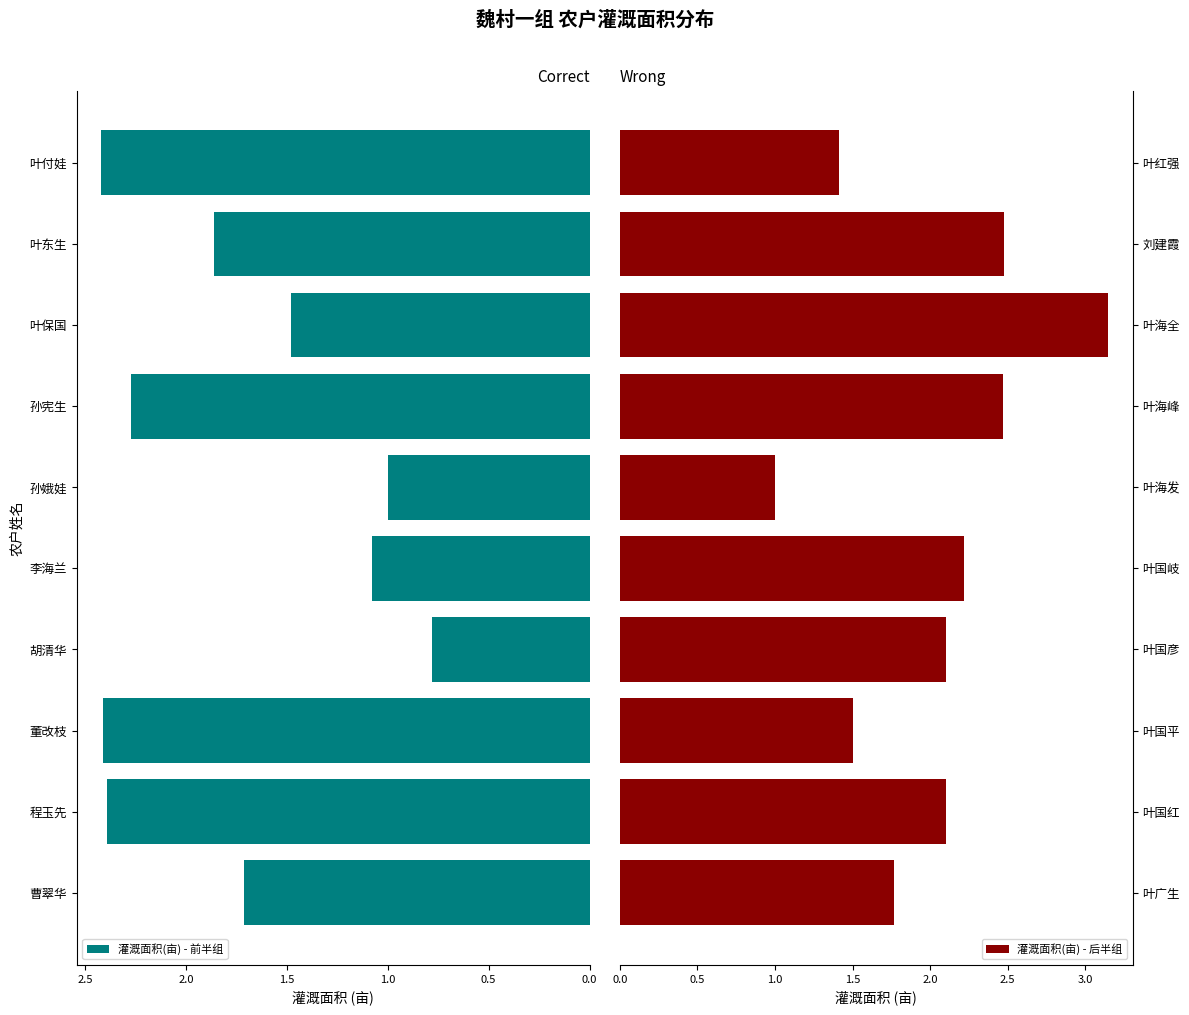

What is the difference between the second highest and second lowest values in the 灌溉面积(亩) - 前半组 series?

1.4